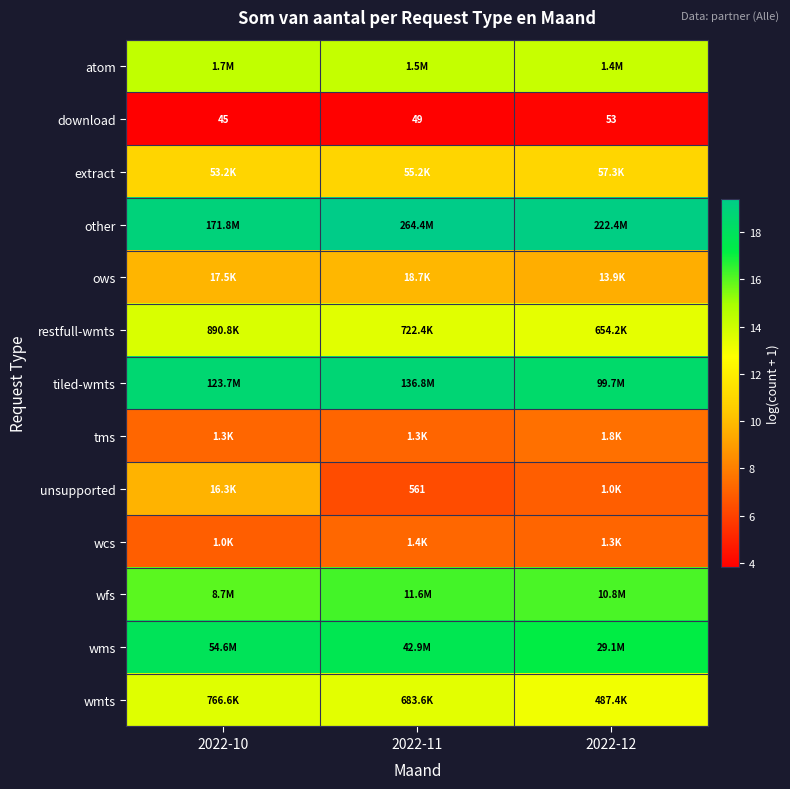

How many restfull-wmts values are between 13 and 14?

3